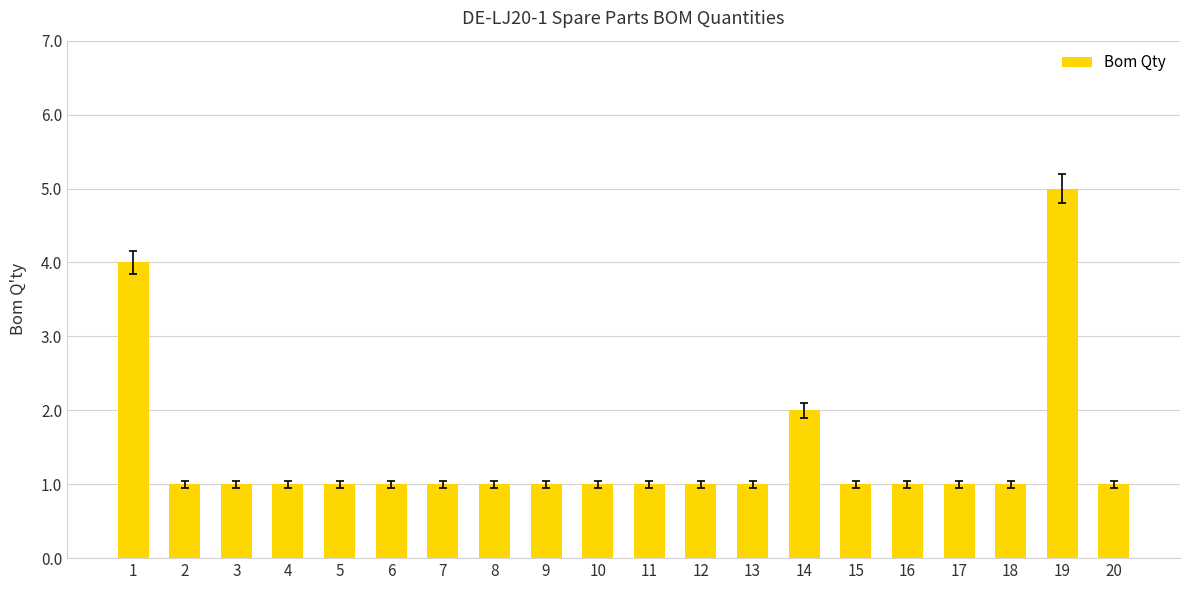

What is the sum of all values?

28